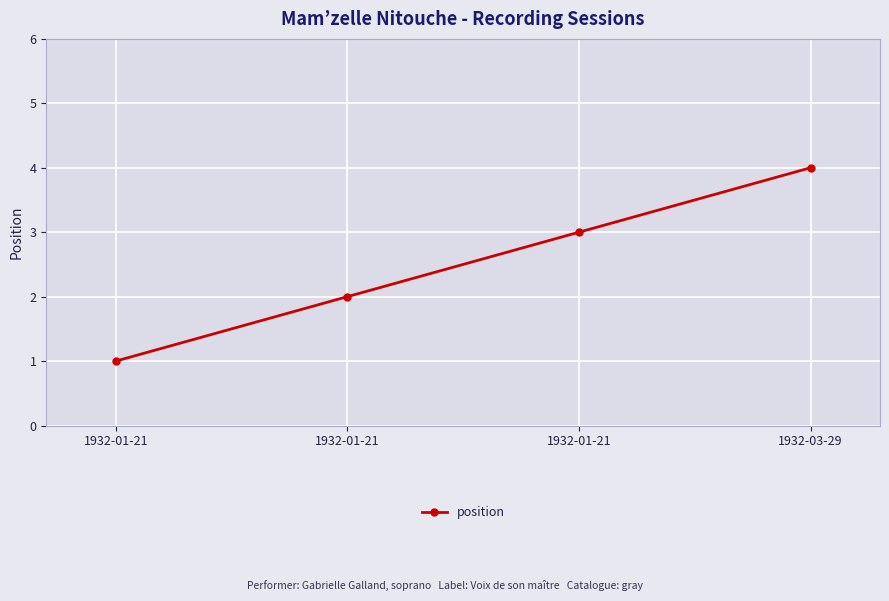

What is the minimum value shown in the chart?

1